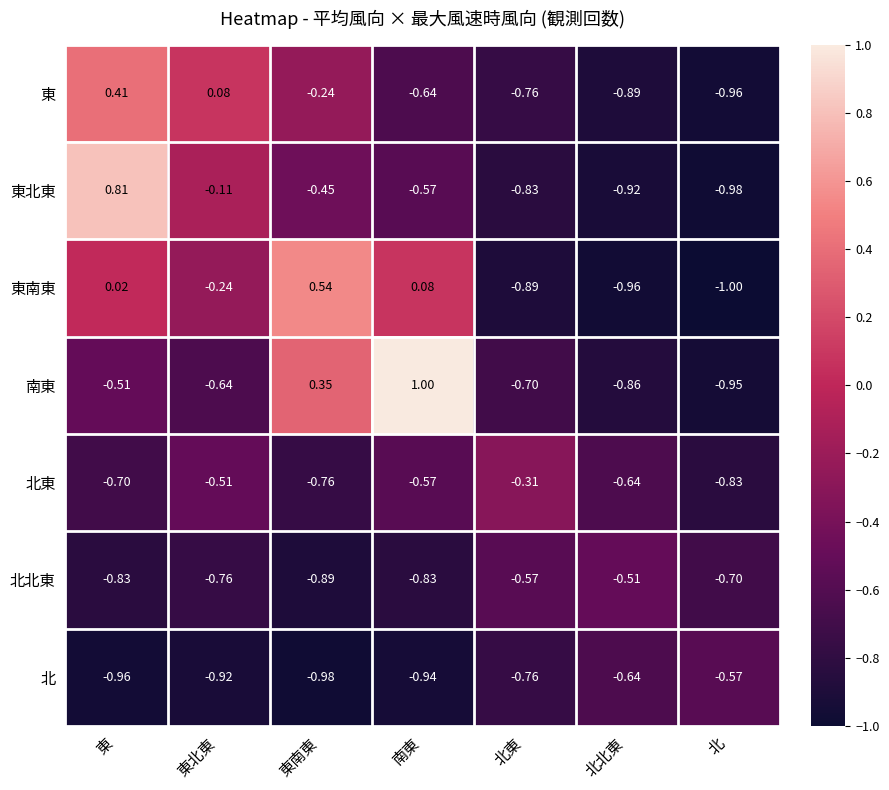

Which series has the largest total across all categories?

南東